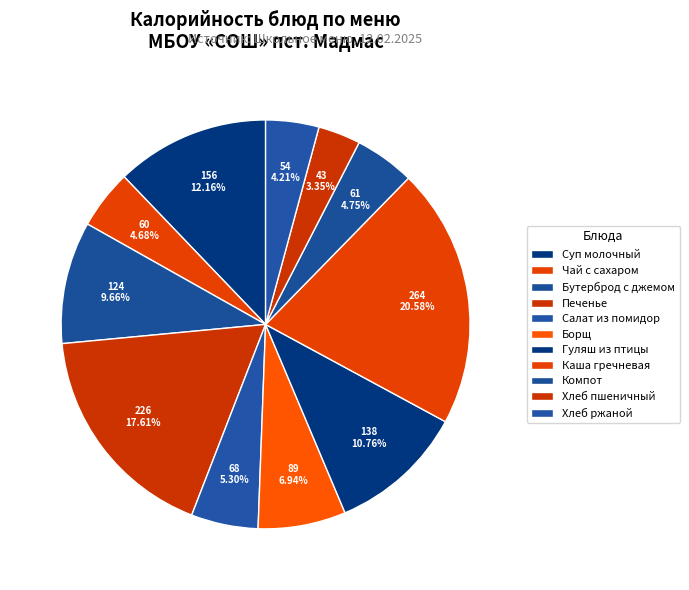

How many slices are in this pie chart?

11